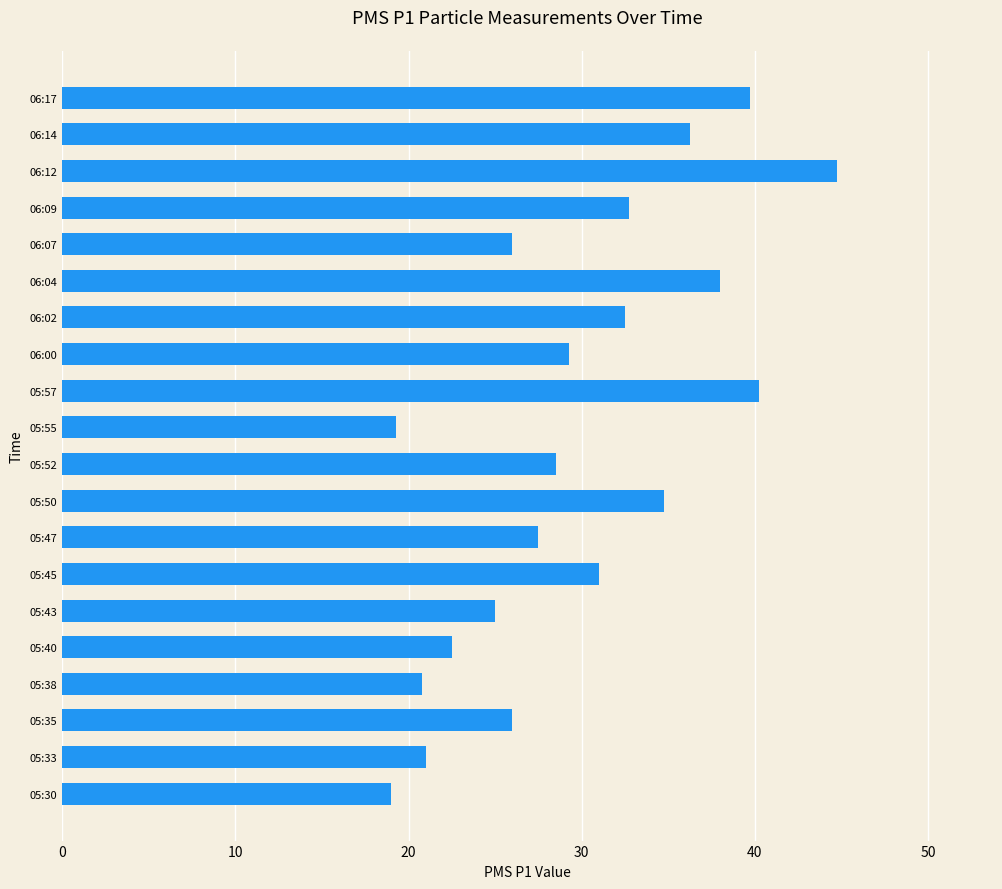

True or false: the data shows 5.7 at 05:43.

False